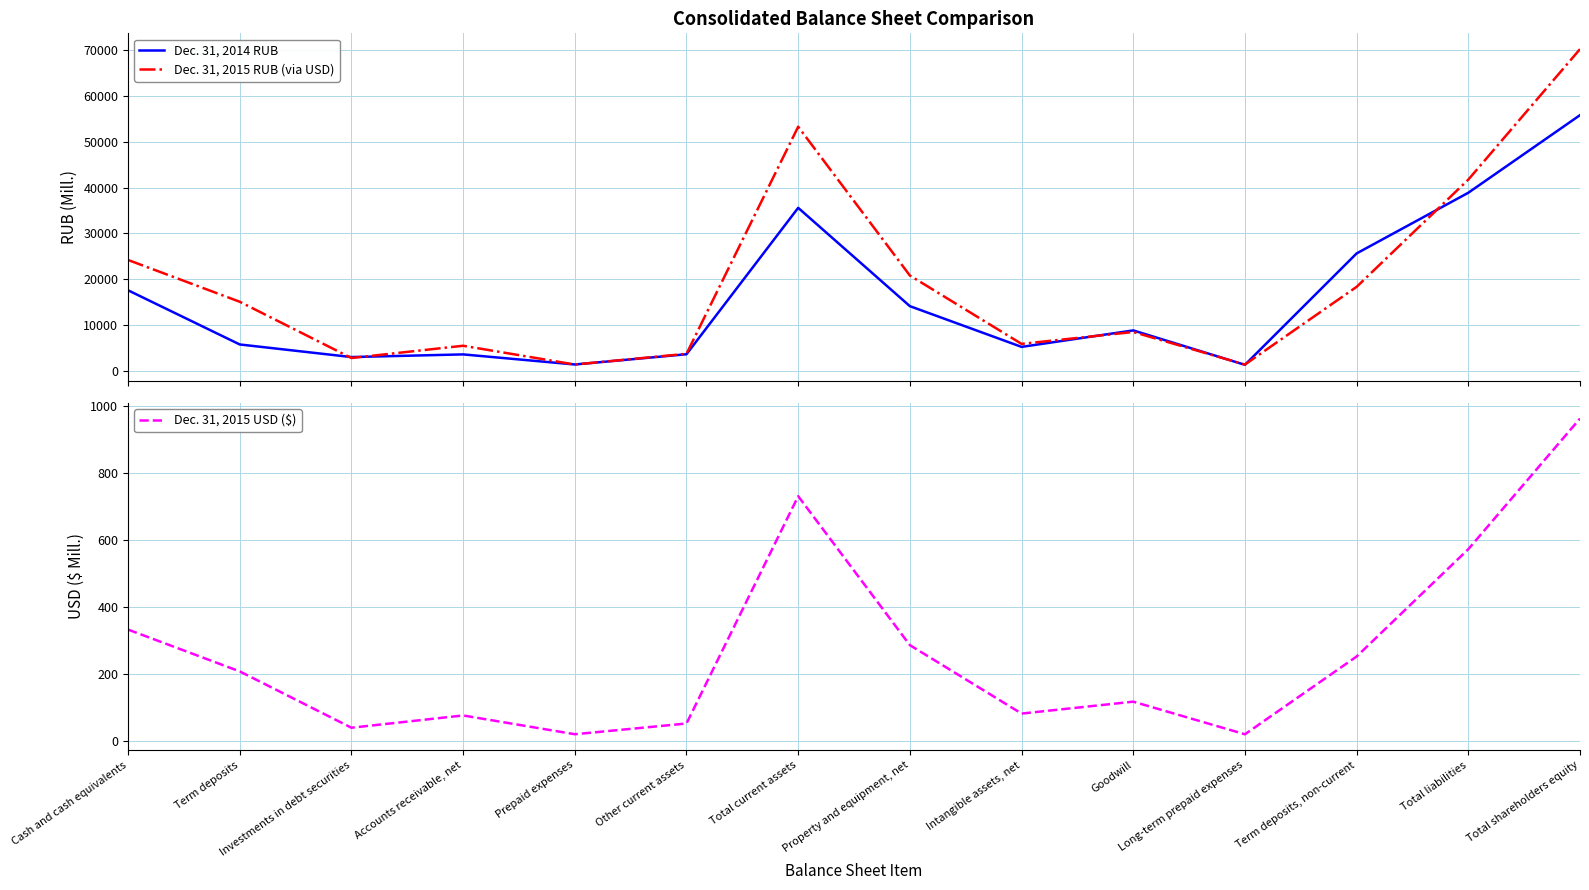

At which category does the chart reach its minimum across all series?

Long-term prepaid expenses